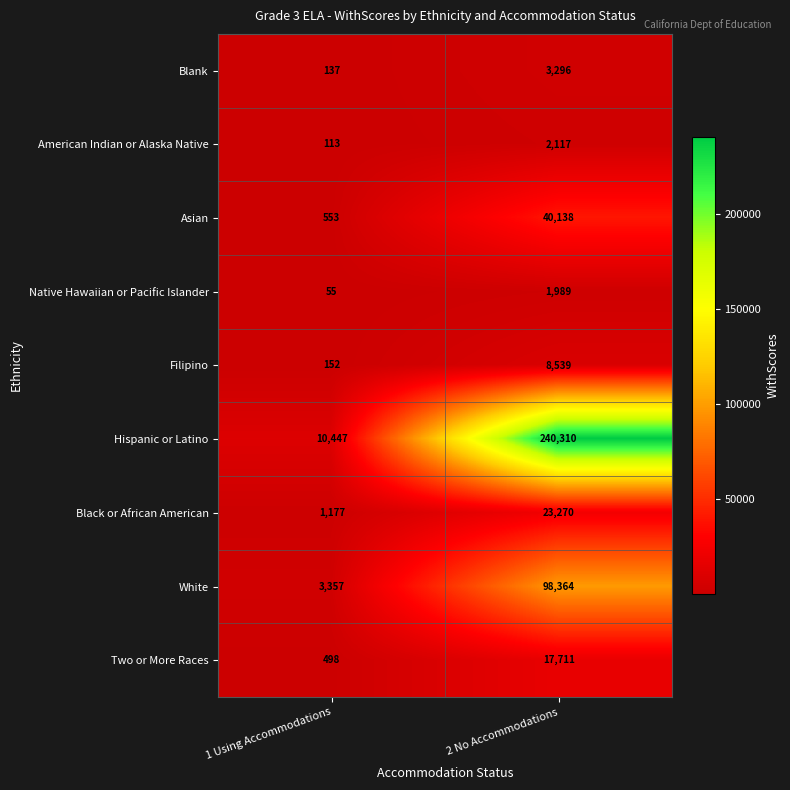

Reading left to right, what are all the values shown in this chart?

Blank: 137	3296
American Indian or Alaska Native: 113	2117
Asian: 553	40138
Native Hawaiian or Pacific Islander: 55	1989
Filipino: 152	8539
Hispanic or Latino: 10447	240310
Black or African American: 1177	23270
White: 3357	98364
Two or More Races: 498	17711